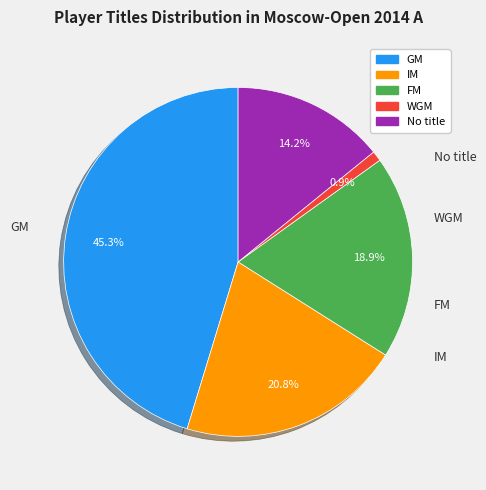

Does any single category account for the majority?

No